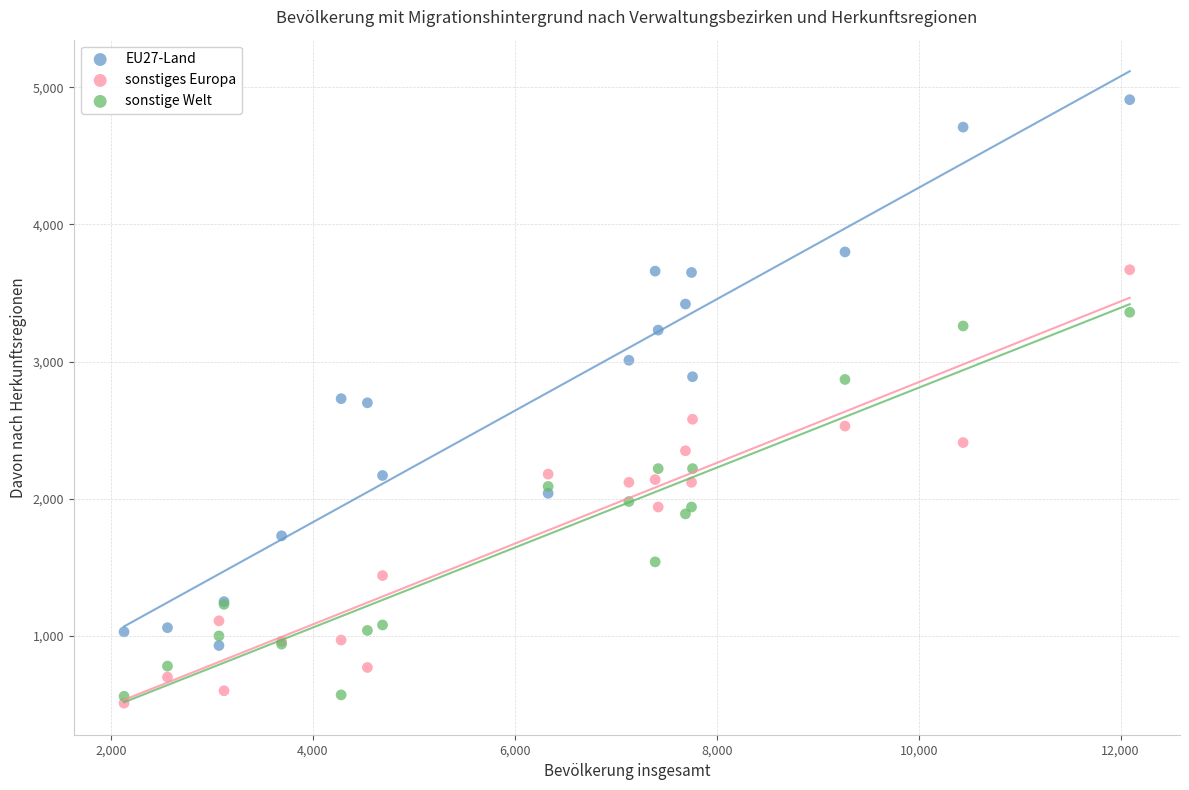

Which series reaches the minimum Y coordinate?

sonstiges Europa